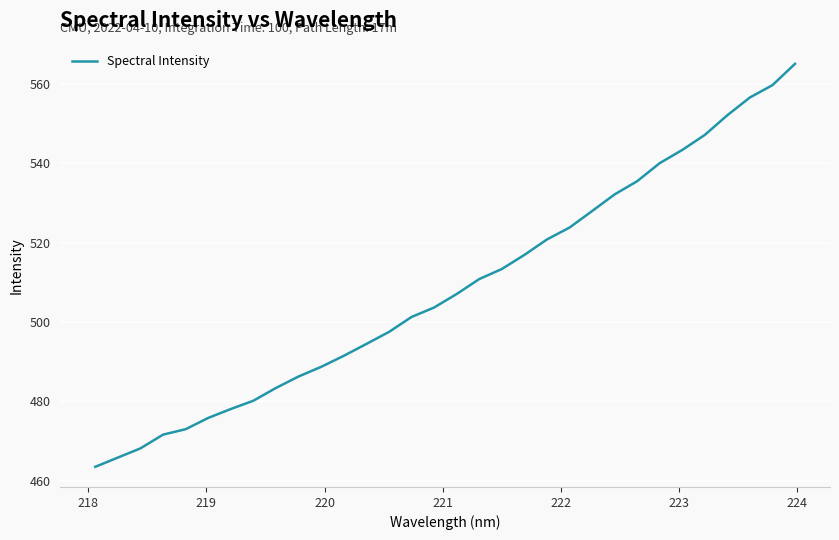

What is the smallest value displayed?

463.5